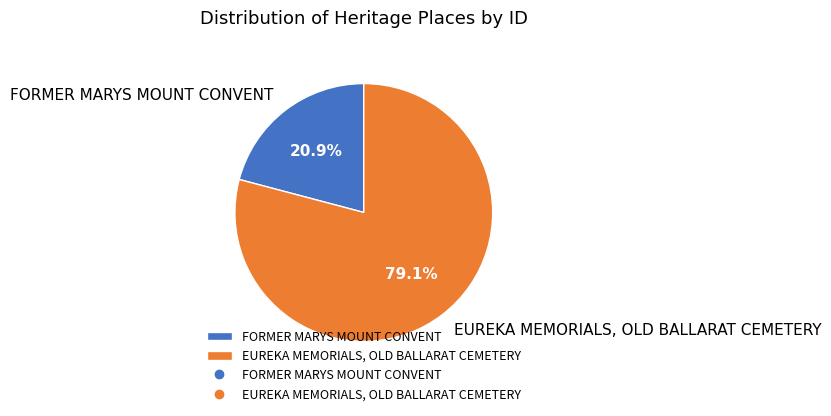

Is FORMER MARYS MOUNT CONVENT the majority of the pie?

No